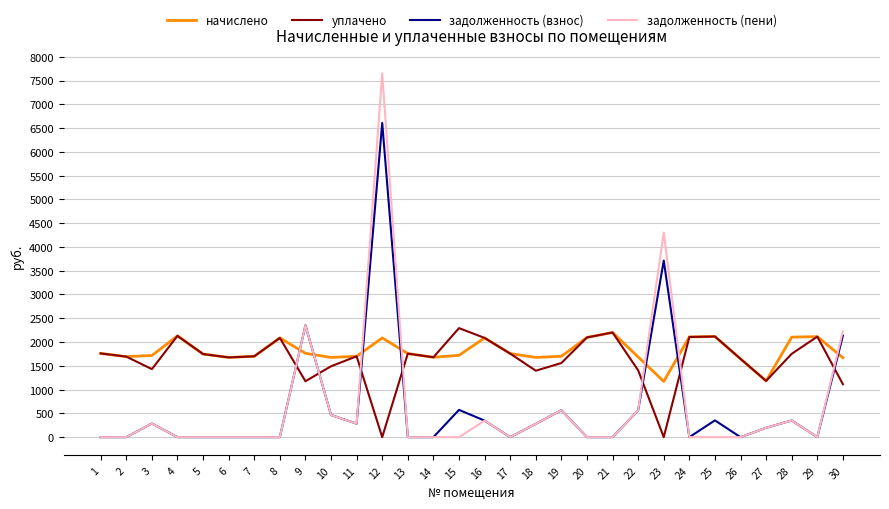

At which category is the sum across all series the highest?

12